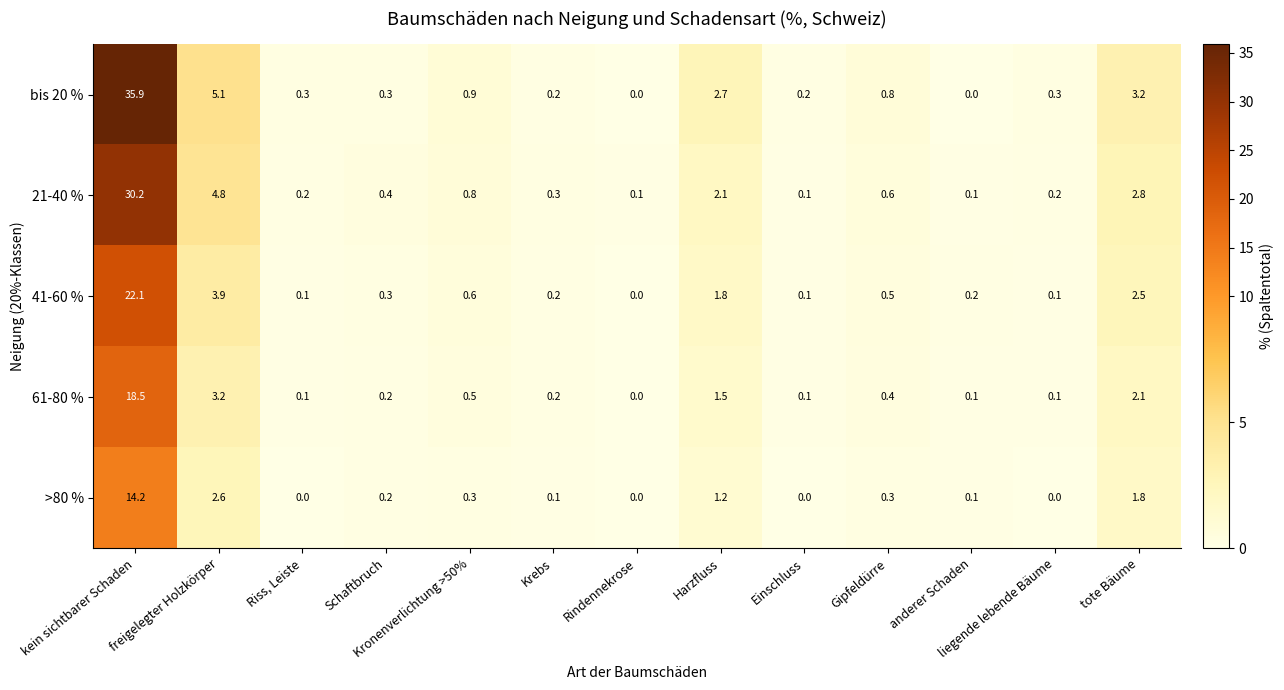

List the series in order of their peak value, lowest first.

>80 %, 61-80 %, 41-60 %, 21-40 %, bis 20 %